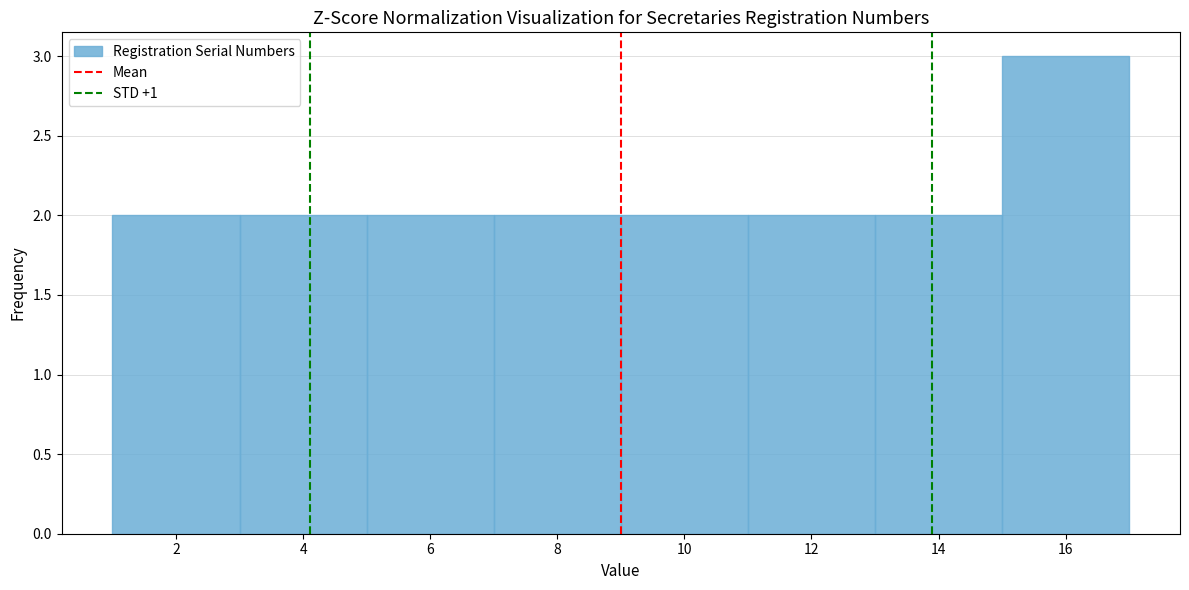

Over which range of the x-axis is the bar tallest?

15 to 17